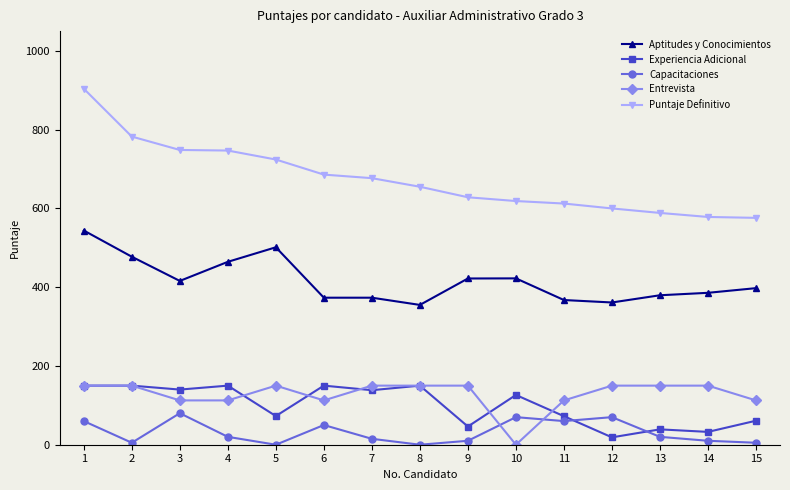

Which category has the highest value across all series?

1